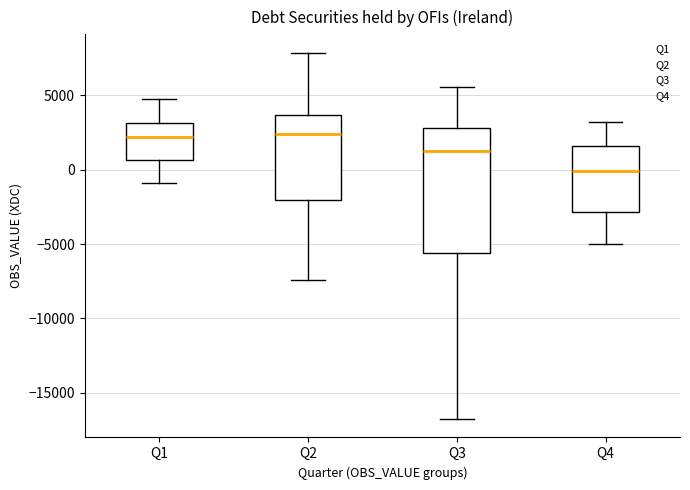

Reading left to right, read every box against the y-axis: the position of its median line, the range the box covers, and the ends of its whiskers. The values are not printed on the chart, so give them approximately, as read against the axis.

Q1: median 2000, box 500 to 3000, whiskers -1000 to 5000
Q2: median 2500, box -2000 to 3500, whiskers -7500 to 8000
Q3: median 1500, box -5500 to 3000, whiskers -17000 to 5500
Q4: median 0, box -3000 to 1500, whiskers -5000 to 3000